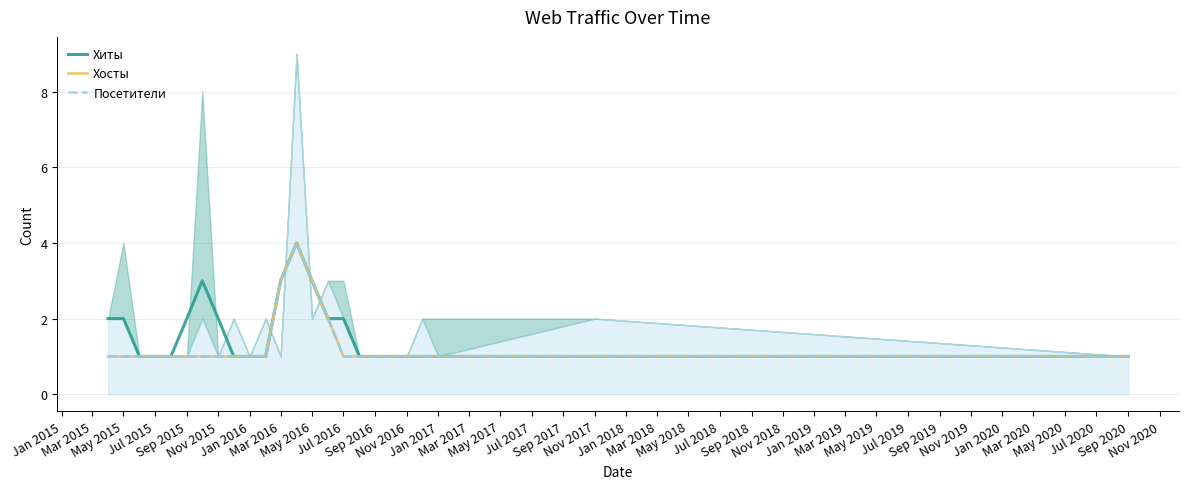

Is it true that Посетители equals 1 at Jan 2016?

True